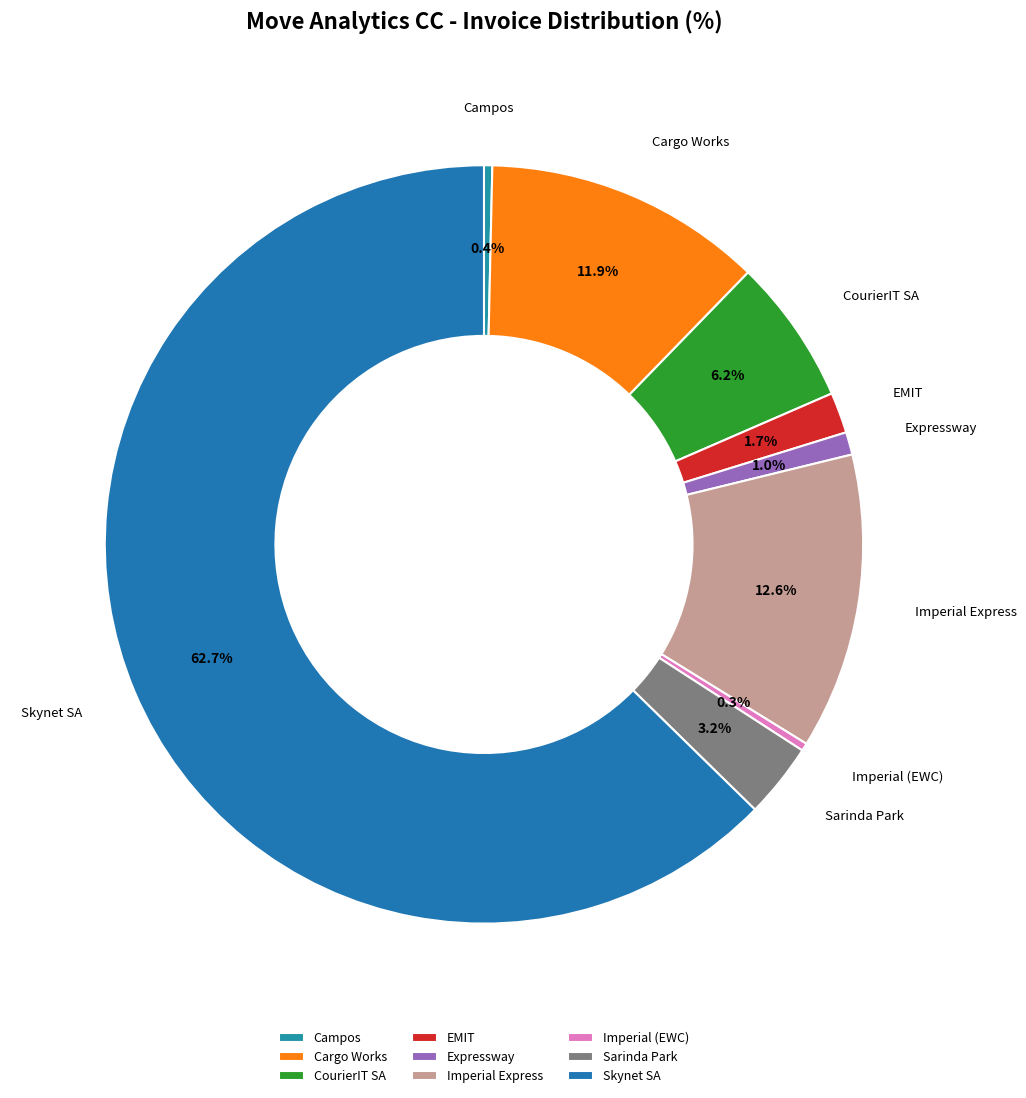

To the nearest percent, what is the difference between the largest and smallest slice percentages?

62%